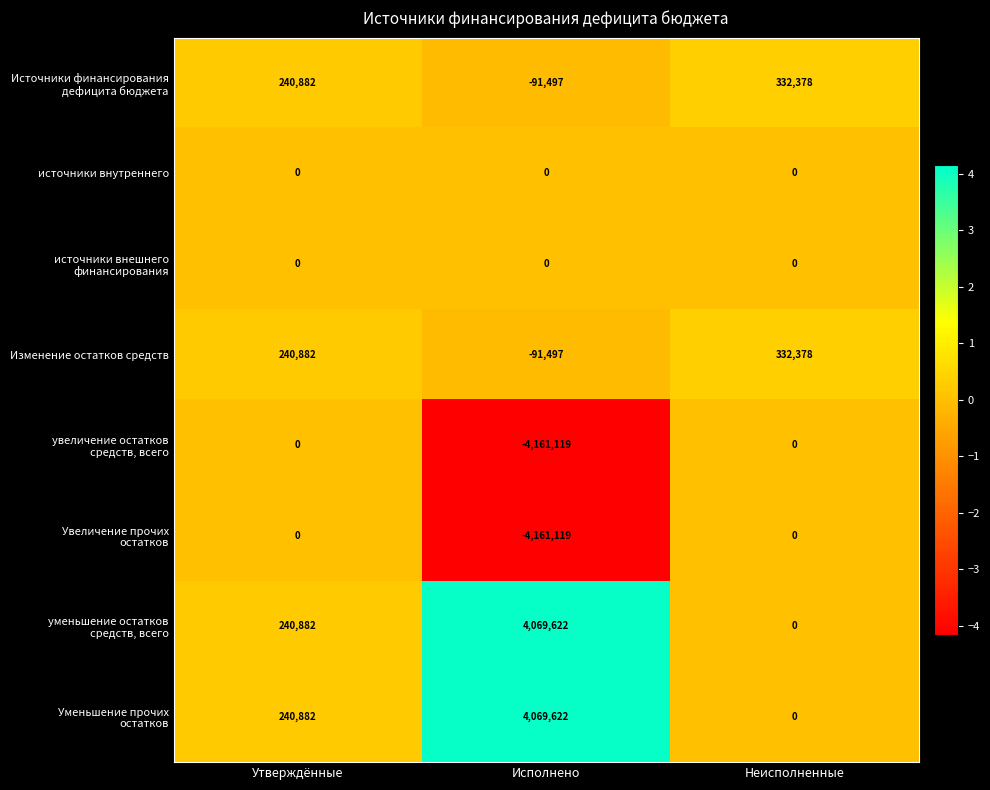

At which label is Изменение остатков средств closest to 120440?

Утверждённые